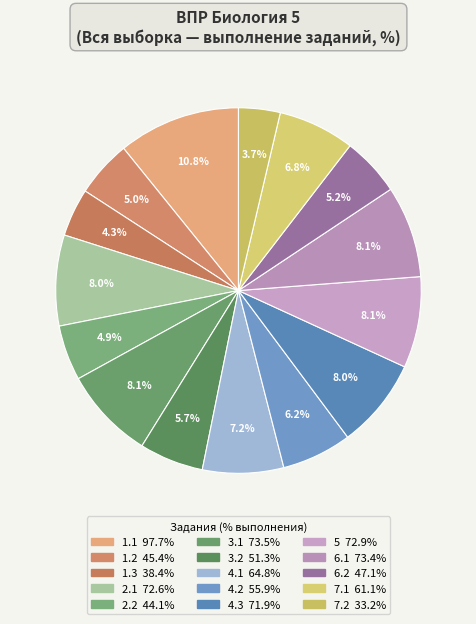

True or false: 1.3 accounts for 1% of the total.

False